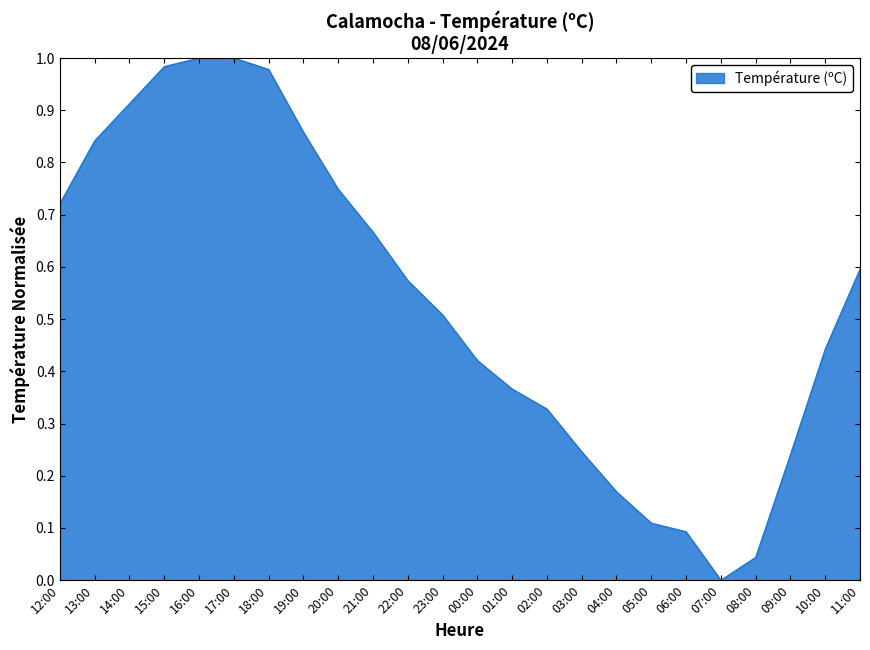

At which label is the value closest to 0?

07:00